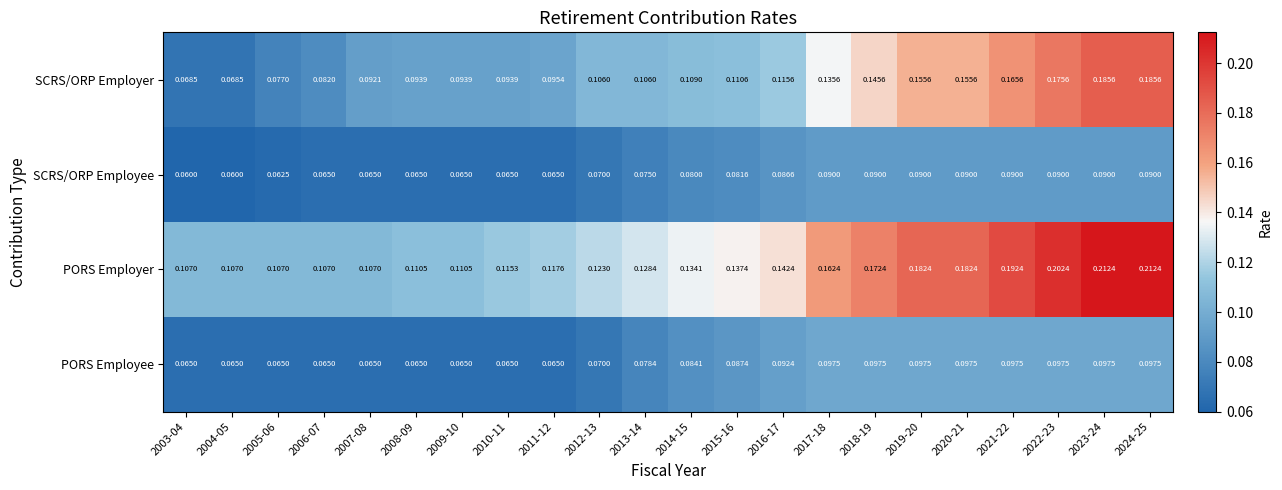

What is the total value across all series at 2011-12?

0.3